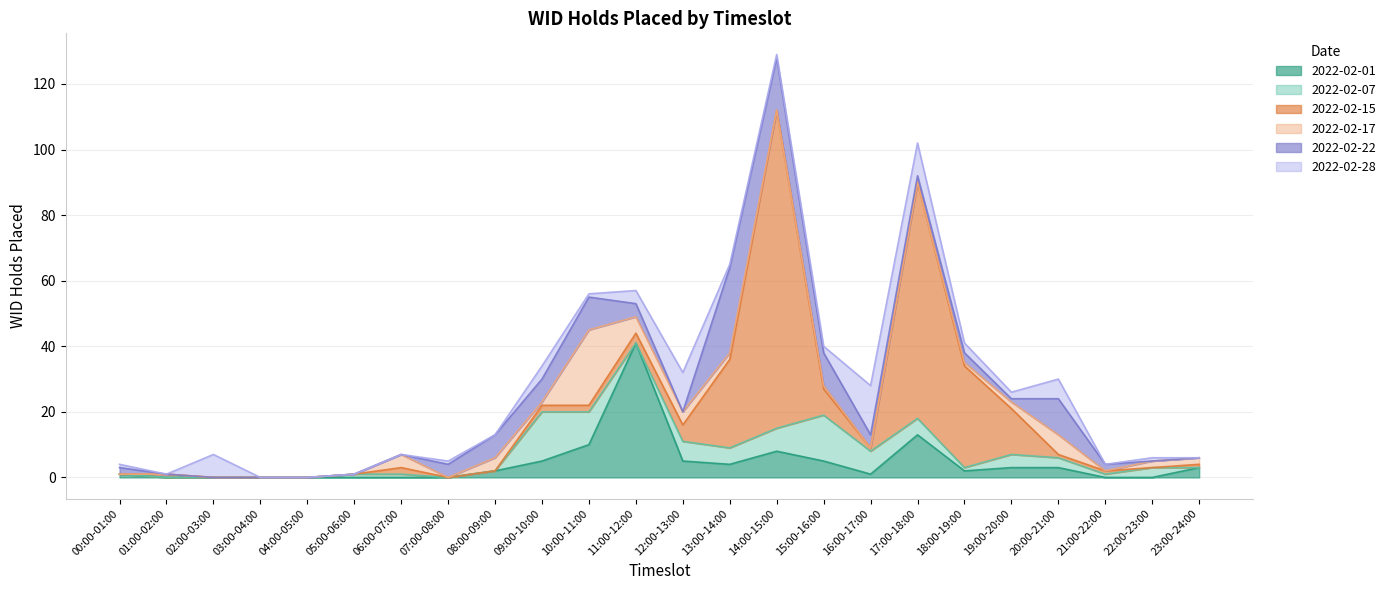

Where does the 2022-02-22 series first go above 2?

07:00-08:00